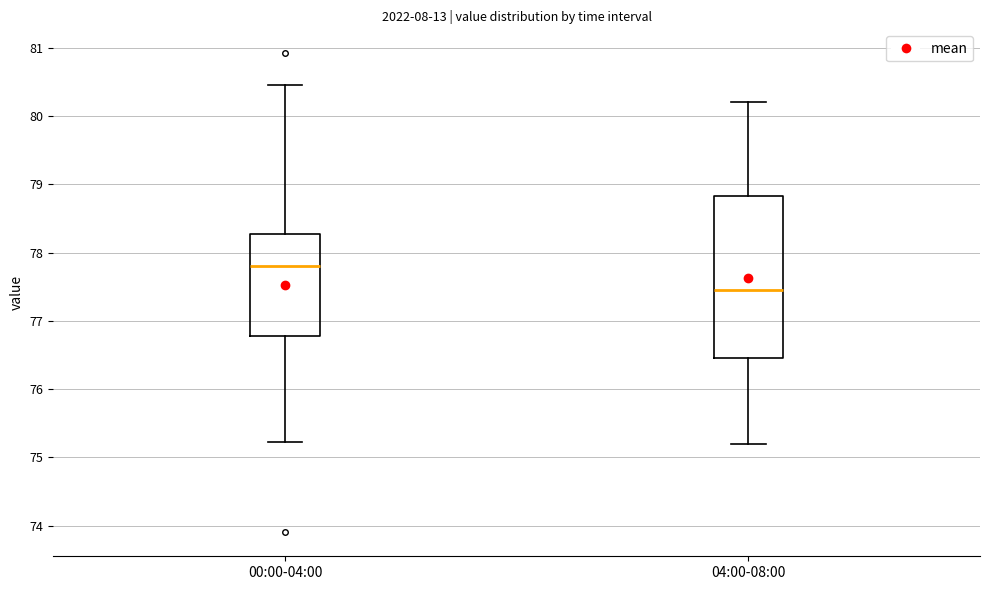

Reading left to right, transcribe this box plot: for each box, give where its median line is, the range the box spans, and where its two whiskers end, as read against the y-axis. The values are not printed on the chart, so give them approximately, as read against the axis.

00:00-04:00: median 77.8, box 76.8 to 78.3, whiskers 75.2 to 80.5
04:00-08:00: median 77.5, box 76.5 to 78.8, whiskers 75.2 to 80.2